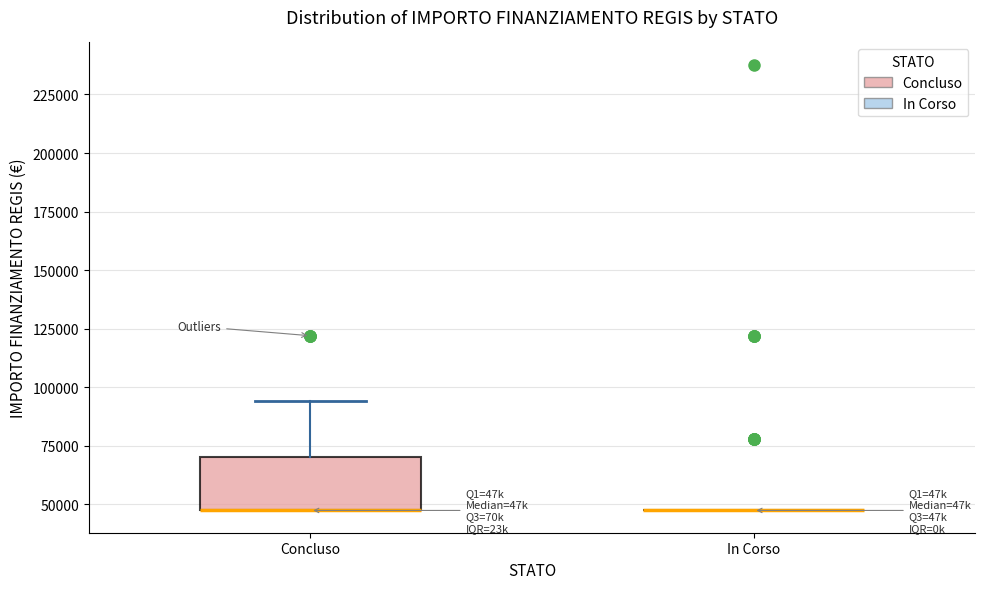

Reading left to right, transcribe this box plot: for each box, give where its median line is, the range the box spans, and where its two whiskers end, as read against the y-axis. The values are not printed on the chart, so give them approximately, as read against the axis.

Concluso: median 45000 (drawn on the box's lower edge), box 45000 to 70000, whiskers 45000 to 95000
In Corso: box collapsed to a line at 45000, whiskers 45000 to 45000